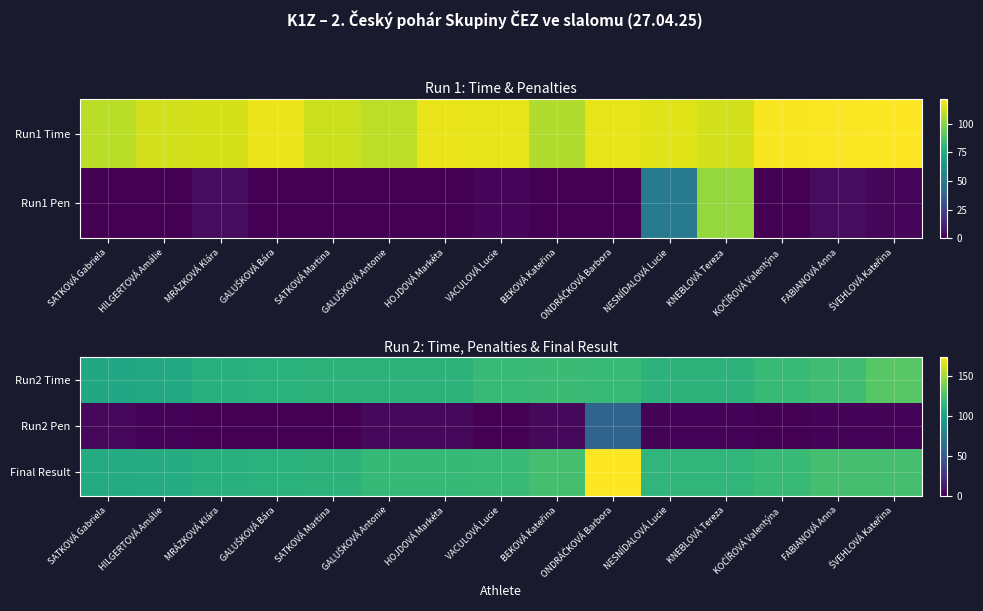

What is the spread (max minus min) of values at GALUŠKOVÁ Bára?

111.3